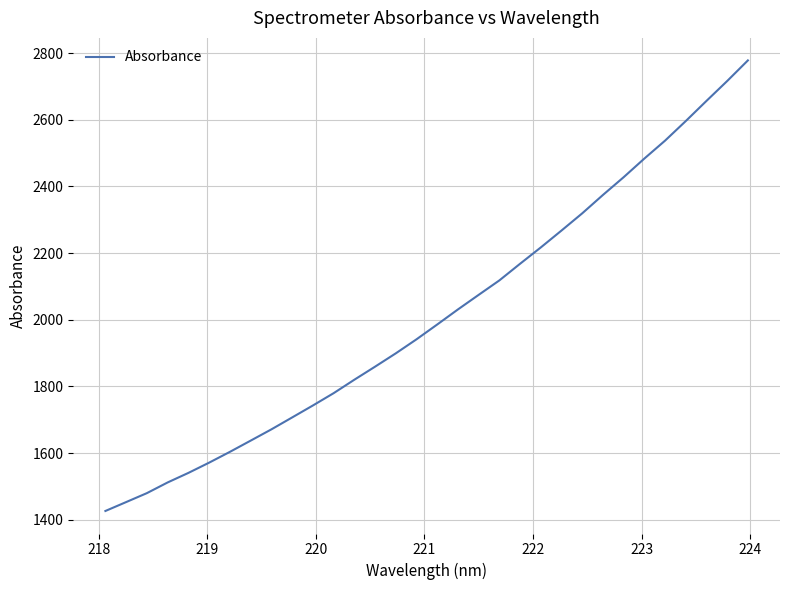

True or false: there are more than 1 points higher than both neighbors.

False